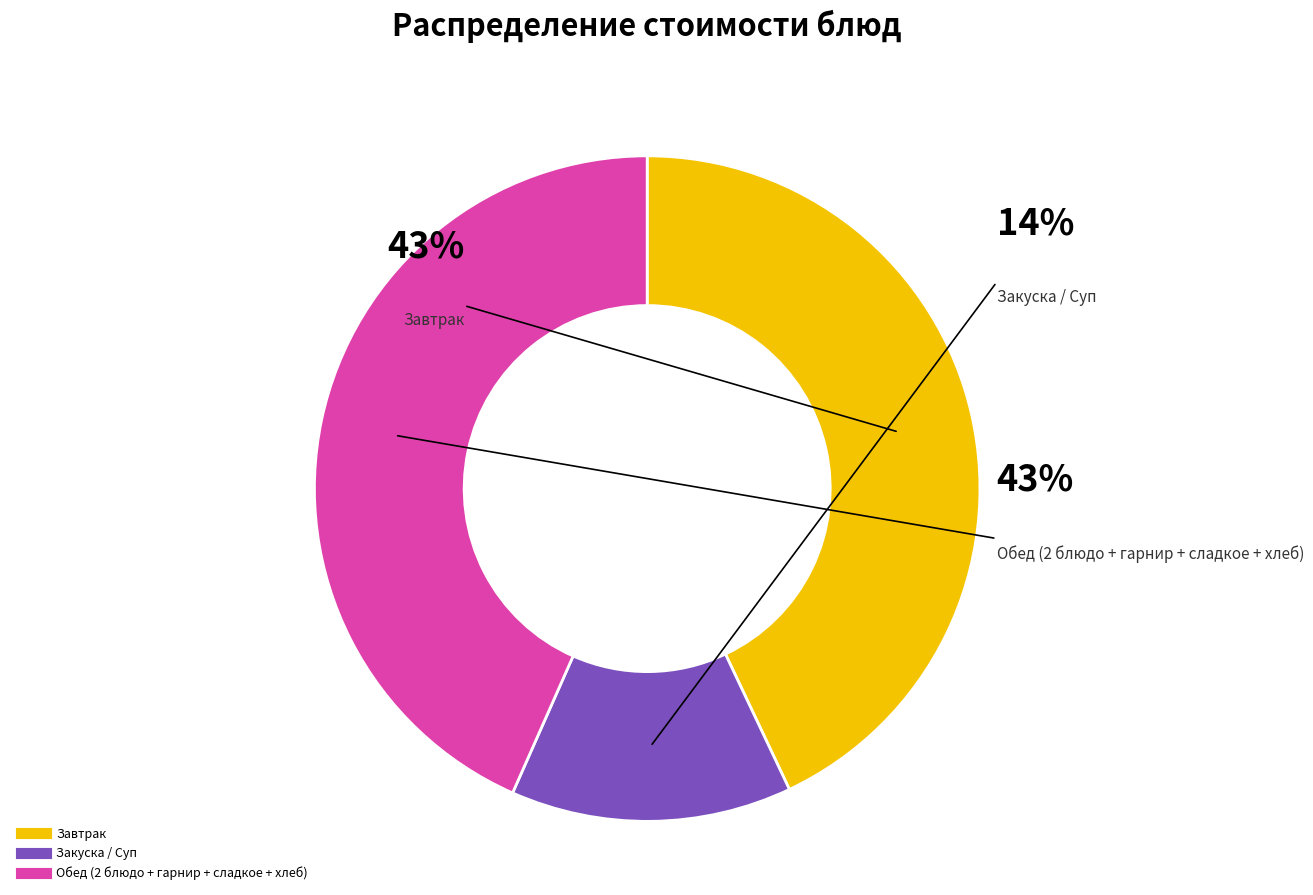

Does any single category account for the majority?

No